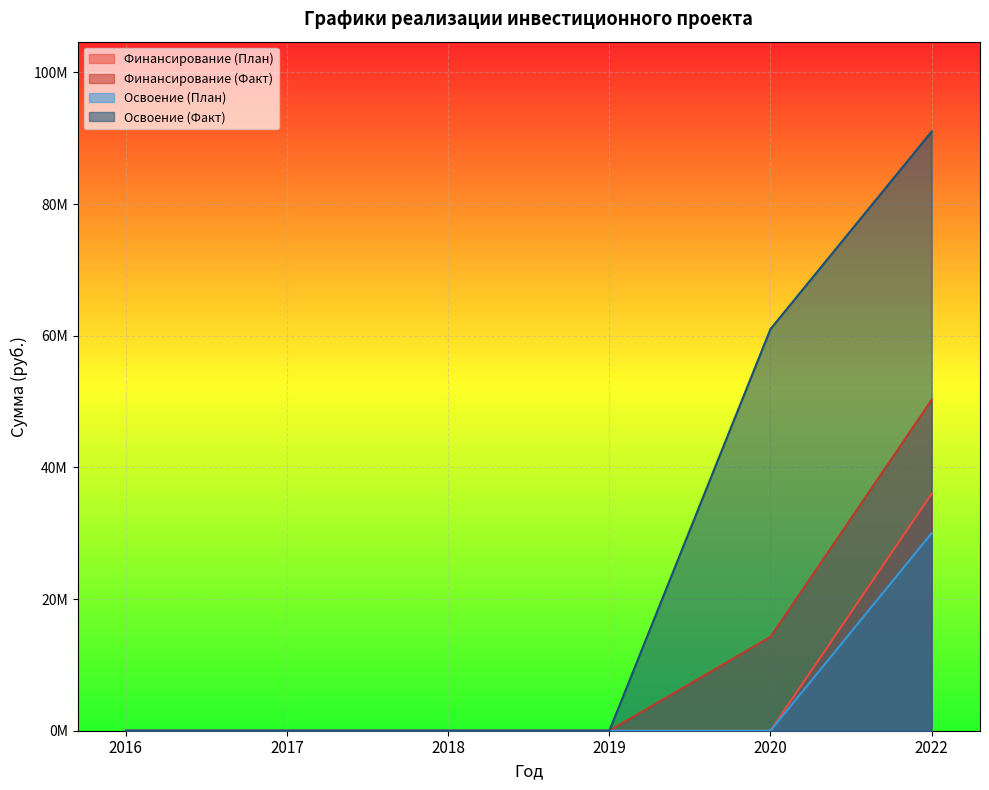

What are all the series names shown in the legend?

Финансирование (План), Финансирование (Факт), Освоение (План), Освоение (Факт)